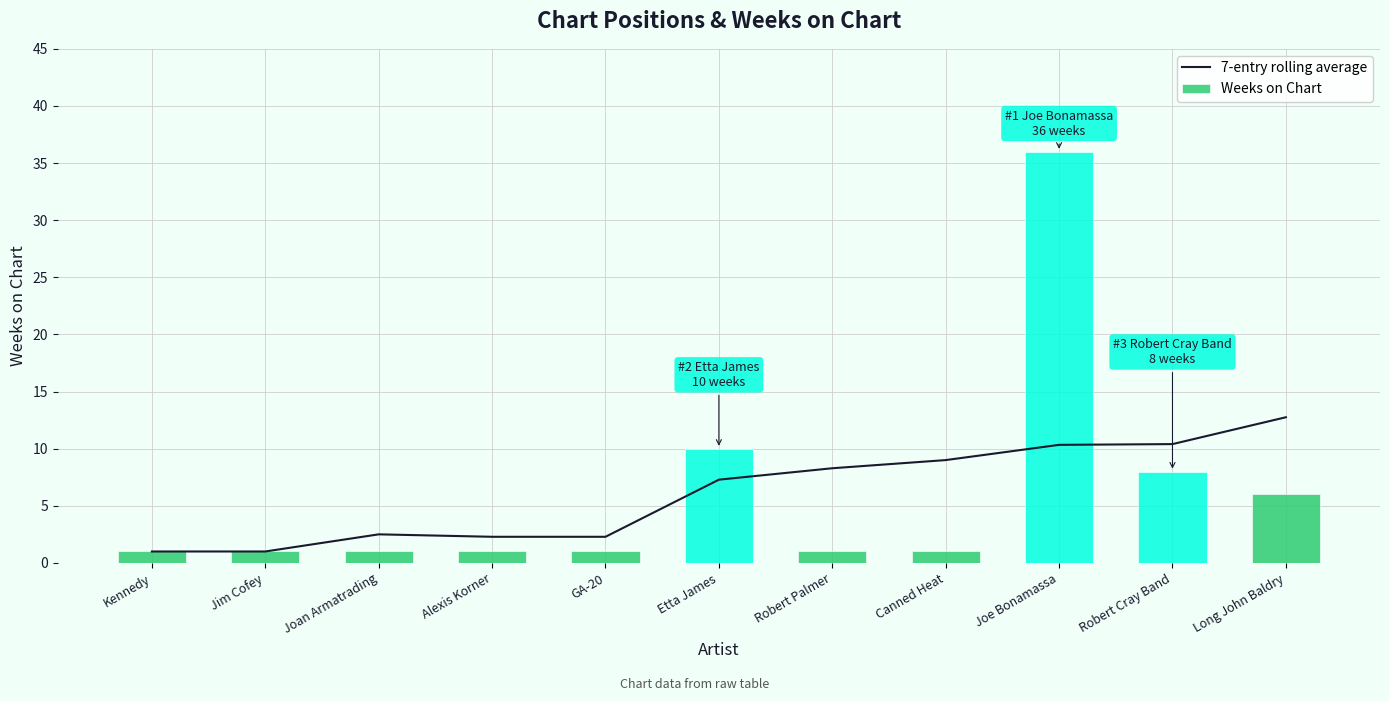

What is the difference between the 7-entry rolling average values at Joe Bonamassa and Alexis Korner?

8.0